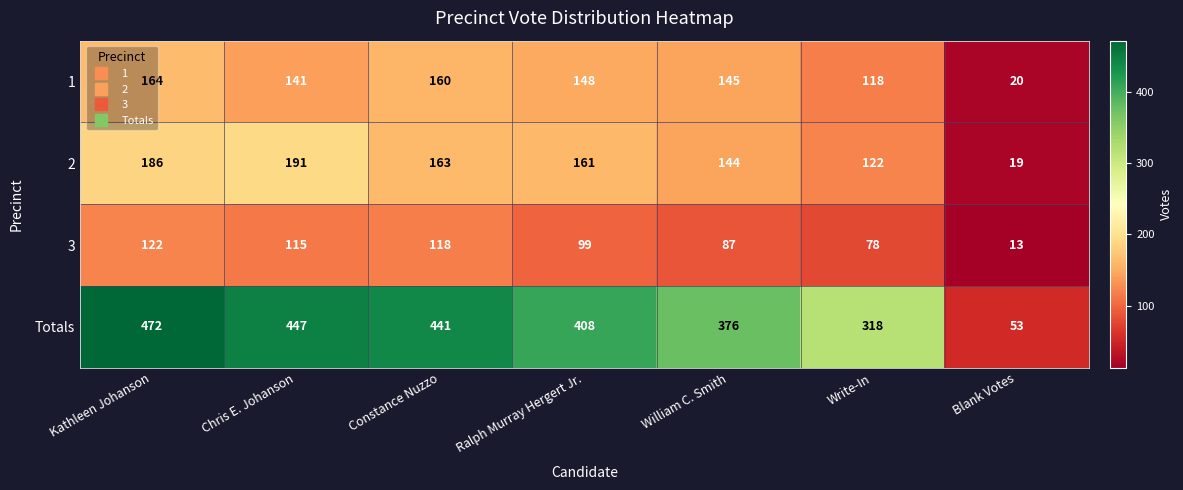

How many data points in 3 are less than 99?

3